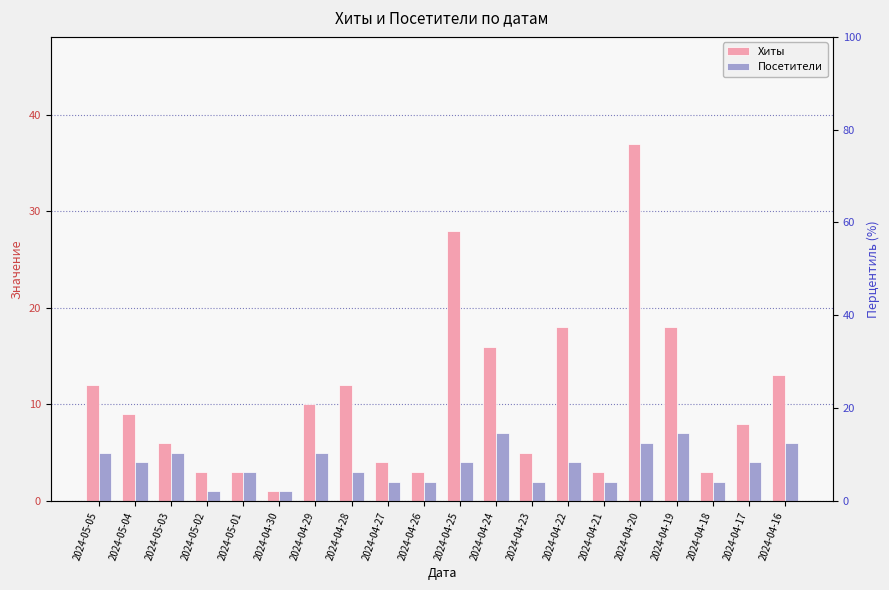

How many Посетители values are between 2 and 5?

14